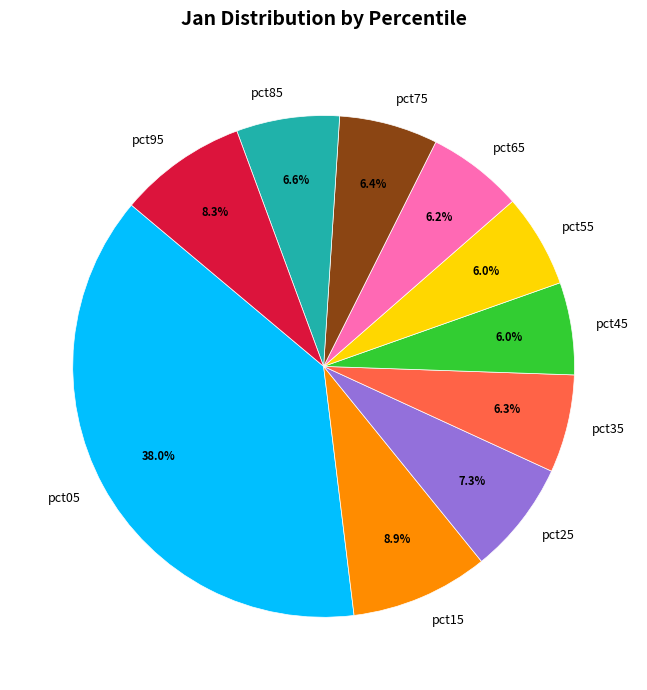

To the nearest percent, what is the difference between the largest and smallest slice percentages?

32%